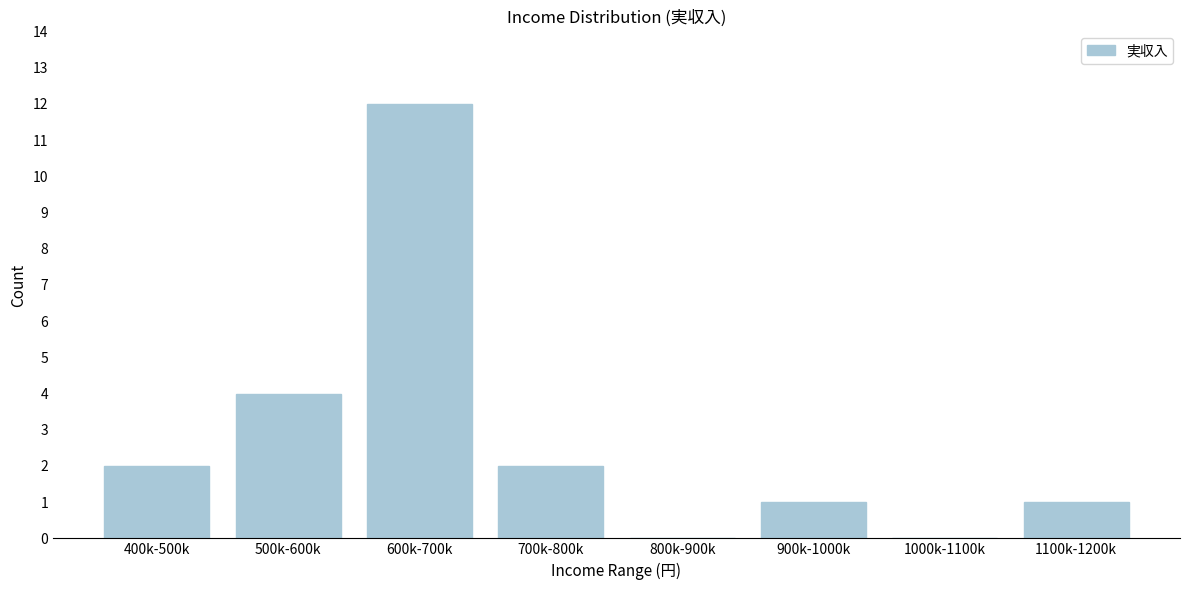

Reading right to left, transcribe all the data shown in this chart.

1100k-1200k=1	1000k-1100k=0	900k-1000k=1	800k-900k=0	700k-800k=2	600k-700k=12	500k-600k=4	400k-500k=2